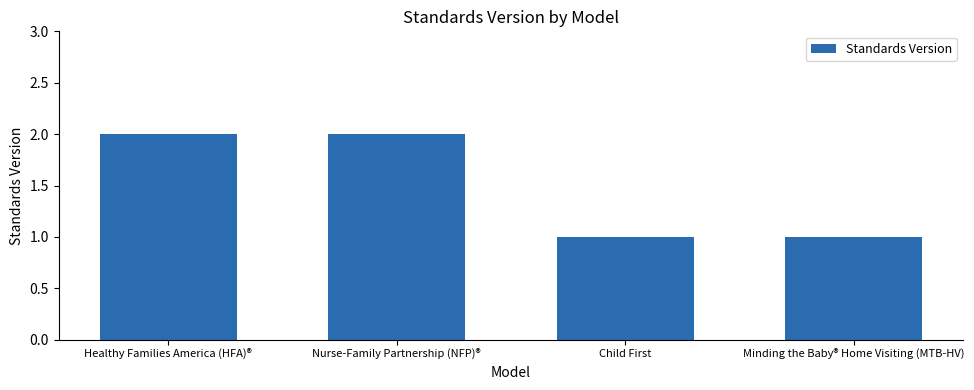

What is the approximate value at Nurse-Family Partnership (NFP)®?

2